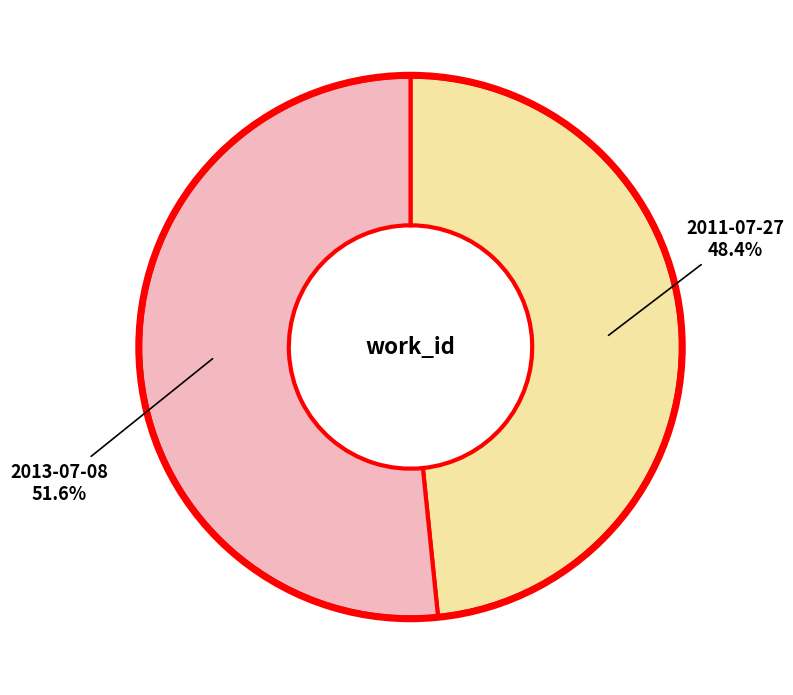

True or false: 2013-07-08 accounts for 61% of the total.

False